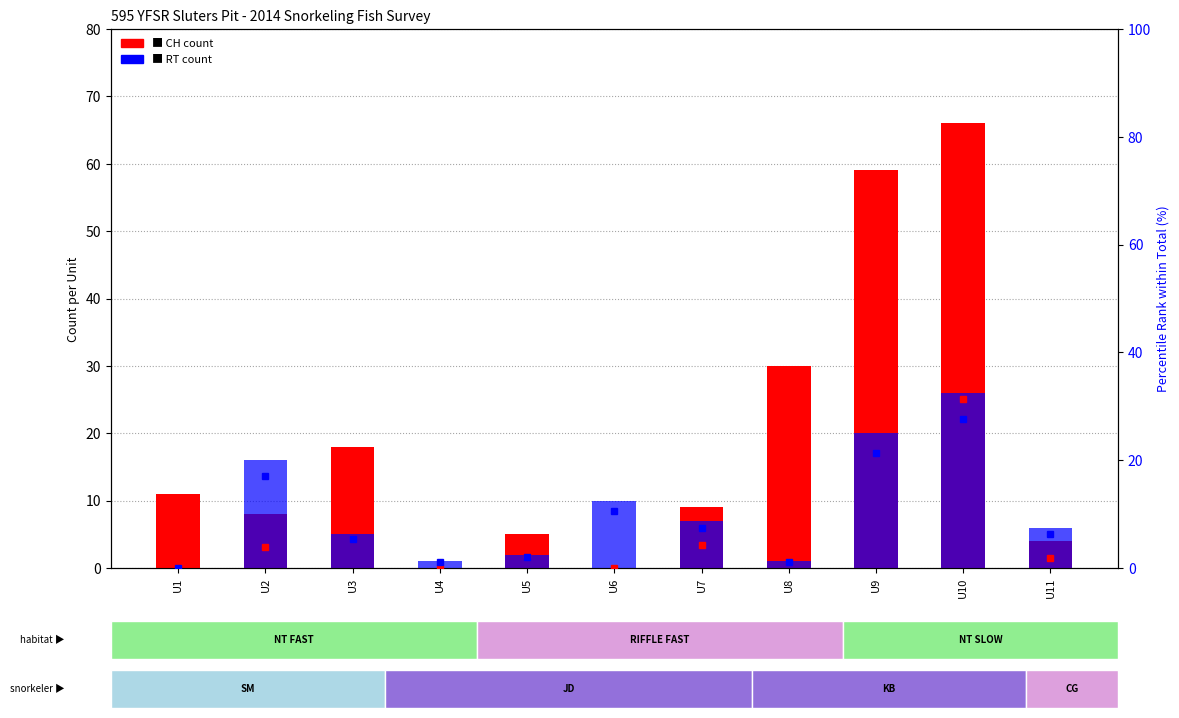

Between U11 and U10, which is larger?

U10